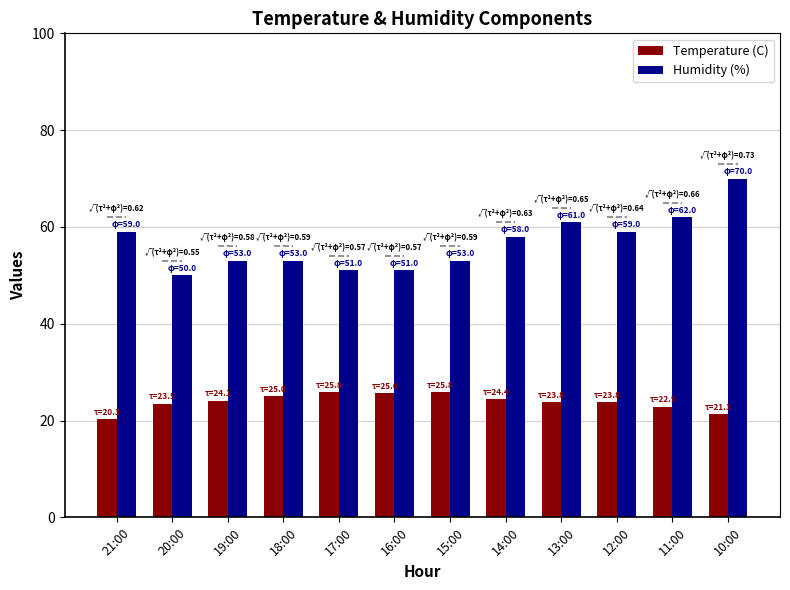

Read the Humidity (%) value at 14:00.

58.0